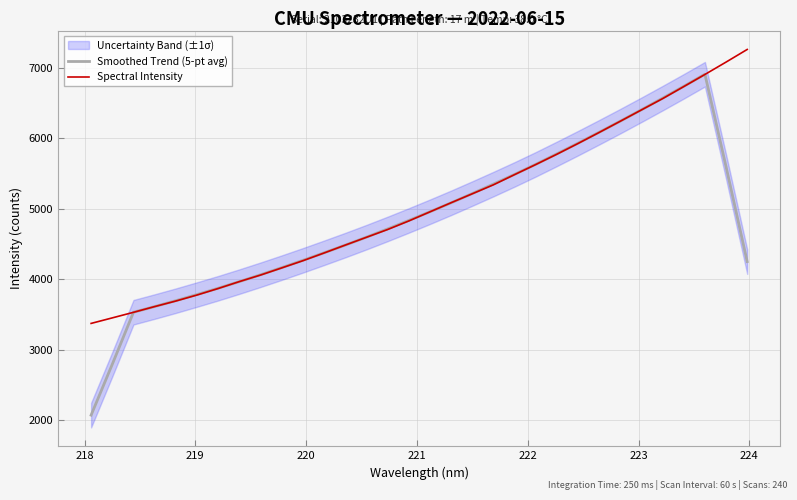

Is this an area chart (filled region under the line)?

No